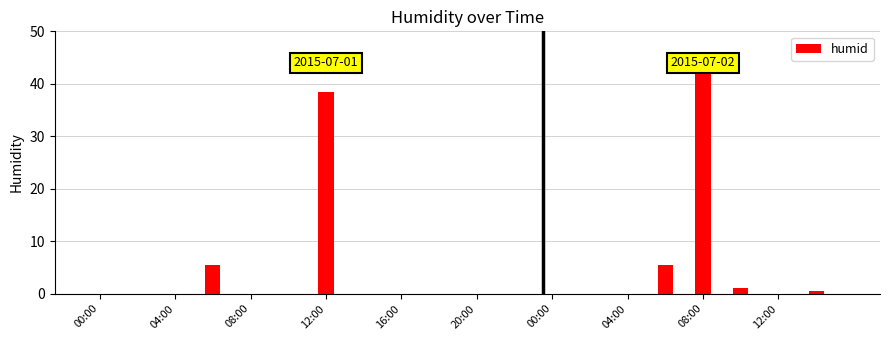

What is the greatest value displayed?

45.0